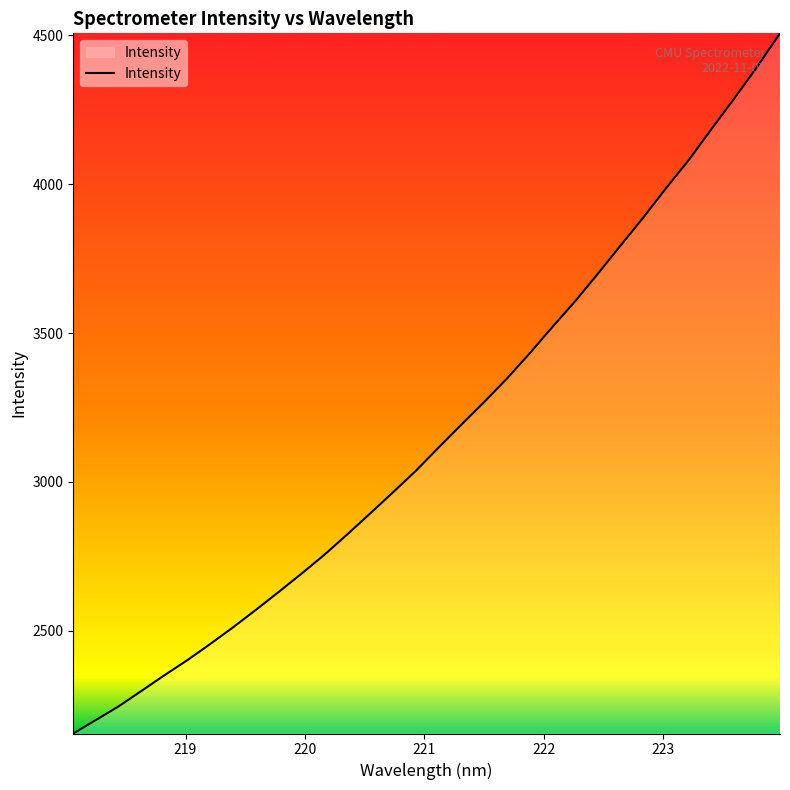

What is the difference between the maximum and minimum values?

2350.5